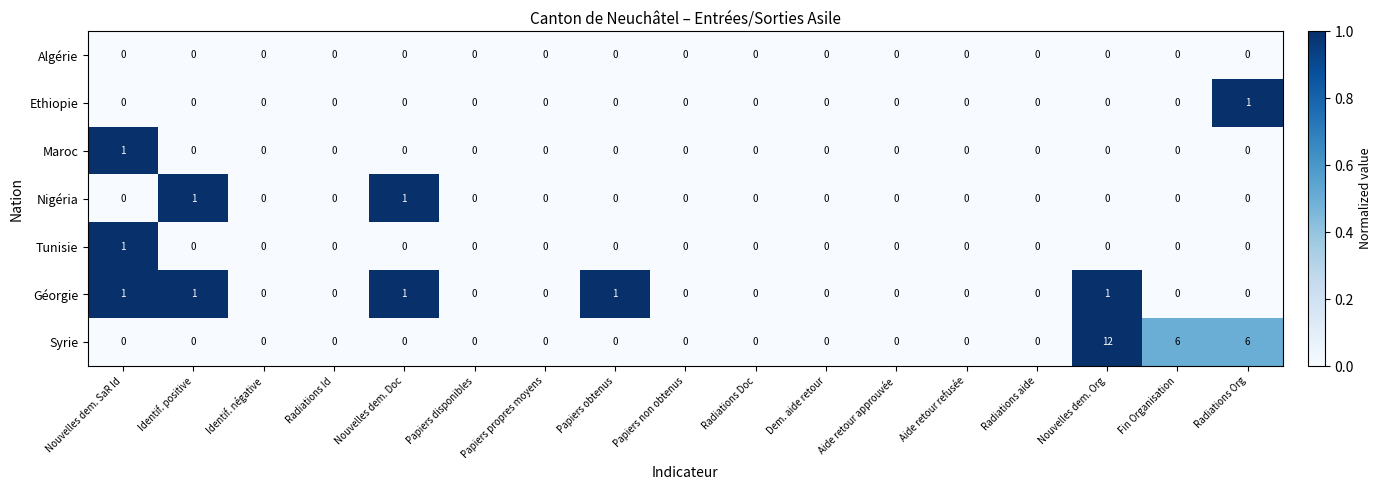

The value of Ethiopie at Fin Organisation is 0. True or false?

True